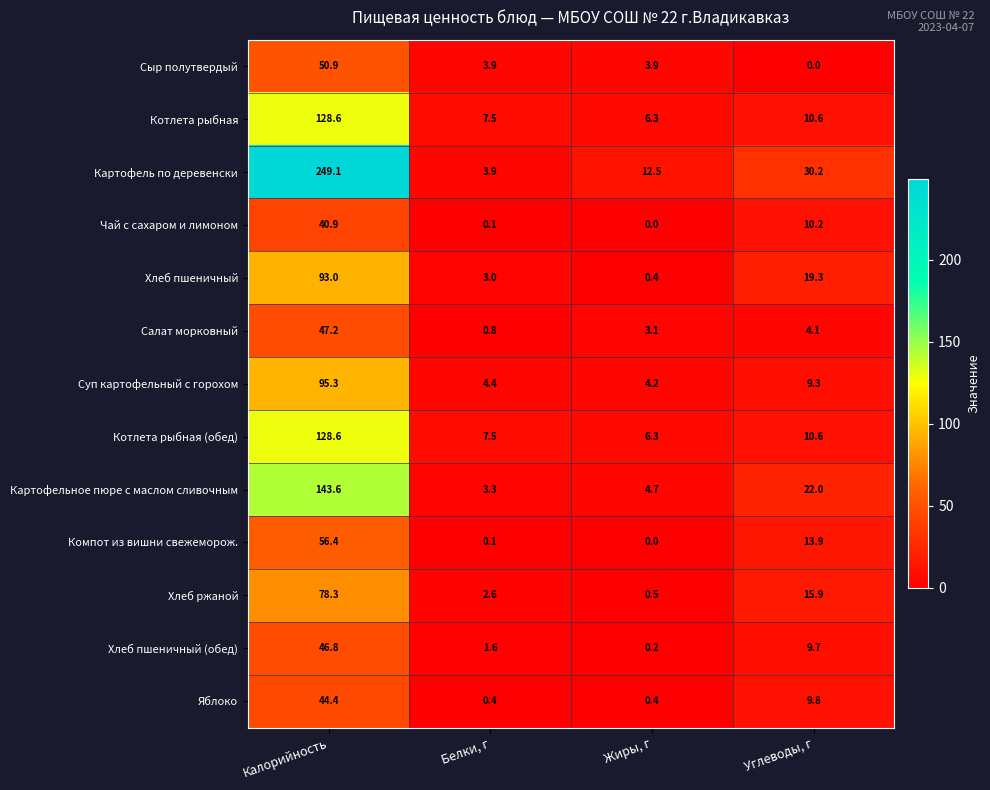

The value of Котлета рыбная (обед) at Калорийность is 80.1. True or false?

False